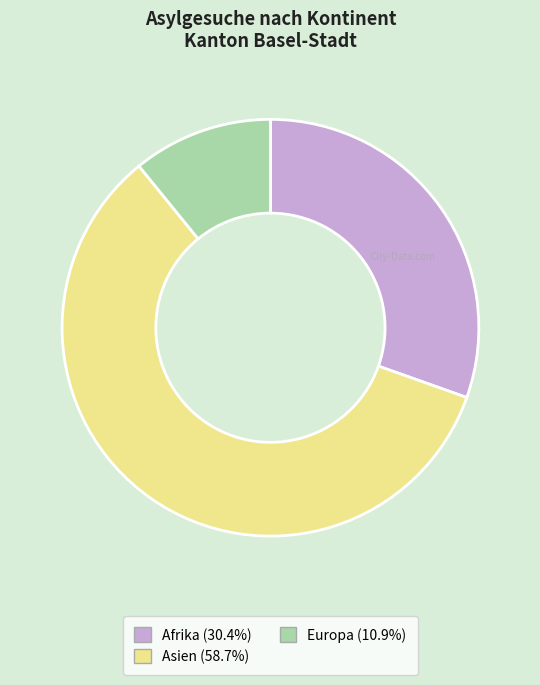

Count the number of slices in the pie.

3